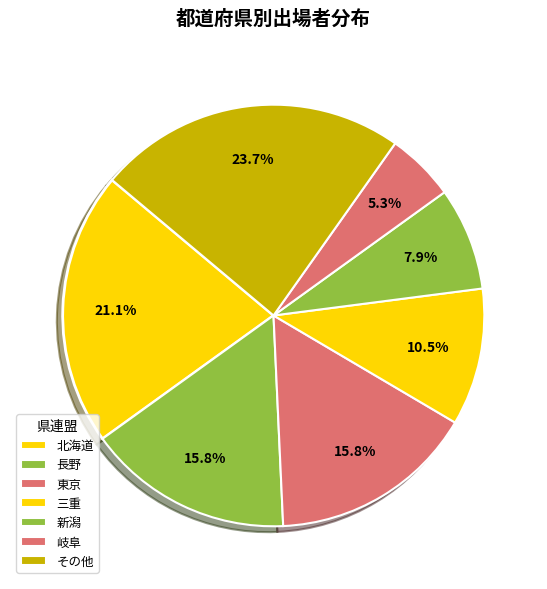

The 長野 slice represents 16% of the pie. True or false?

True